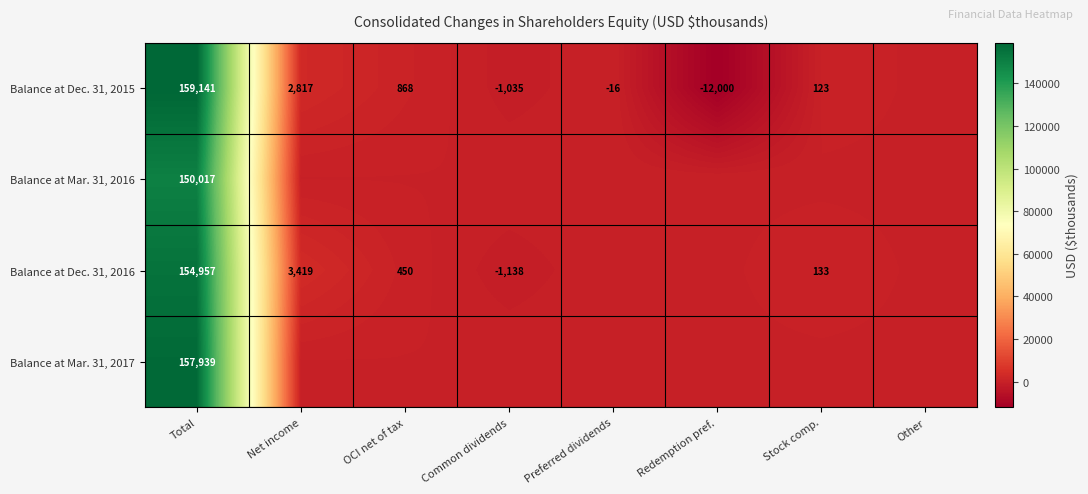

The Balance at Dec. 31, 2016 series shows 154957 at Total. True or false?

True